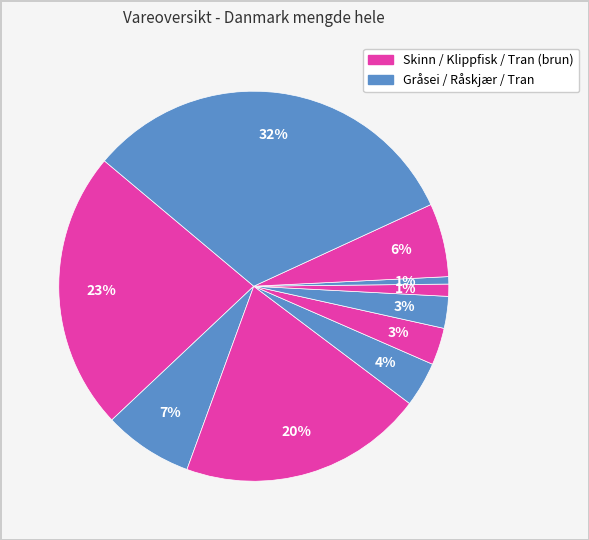

Count the number of slices in the pie.

10